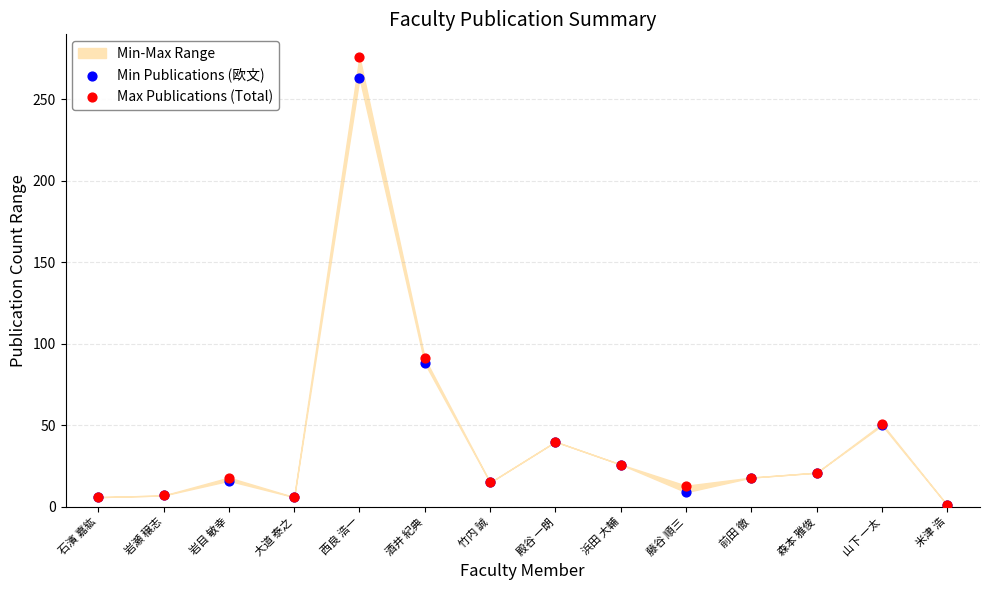

In the Min Publications (欧文) series, what Y value is closest to 132?

88